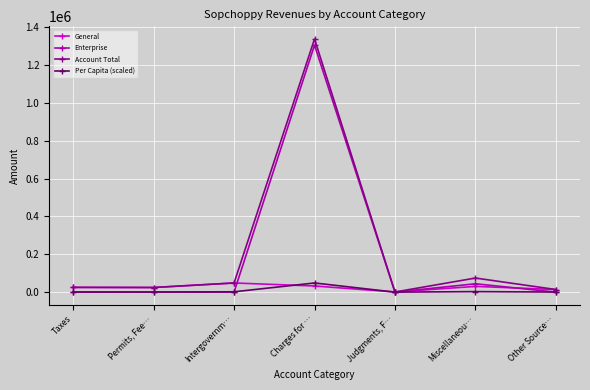

What position from the right is Intergovernm…?

5